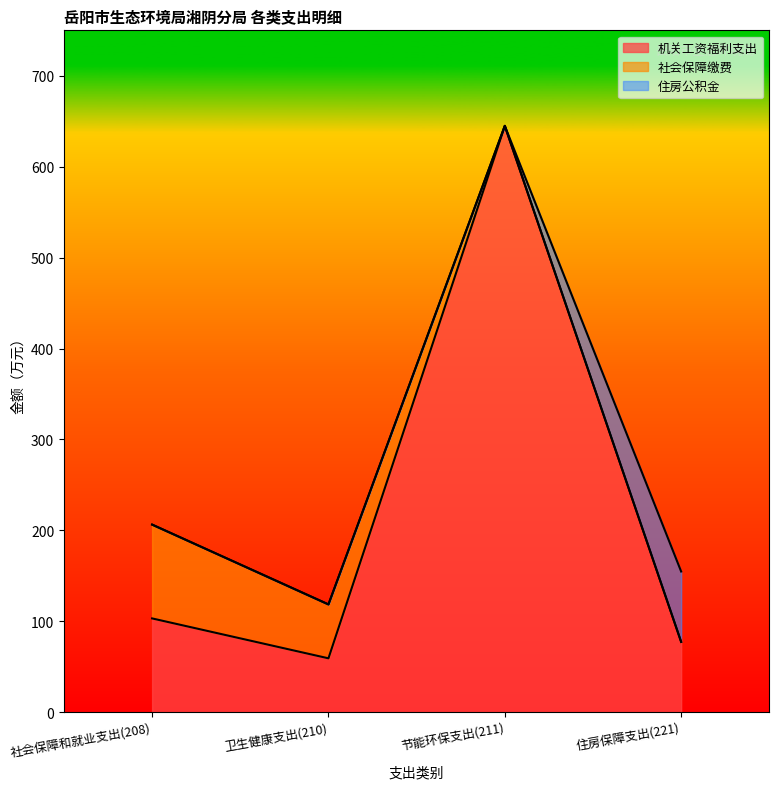

What is the total value across all series at 社会保障和就业支出(208)?

206.4